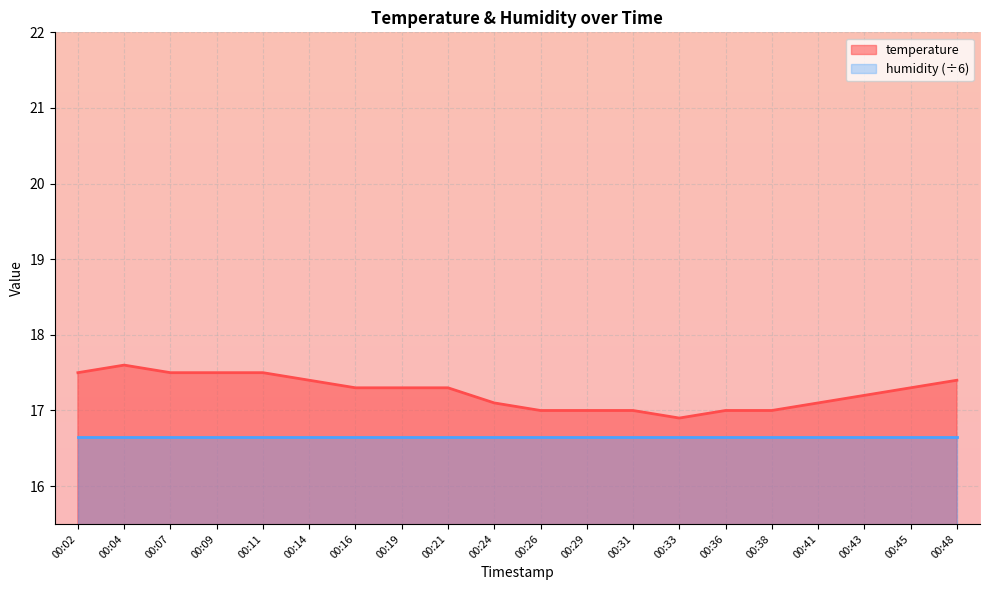

Is it true that the value at 00:14 is 17.4?

True